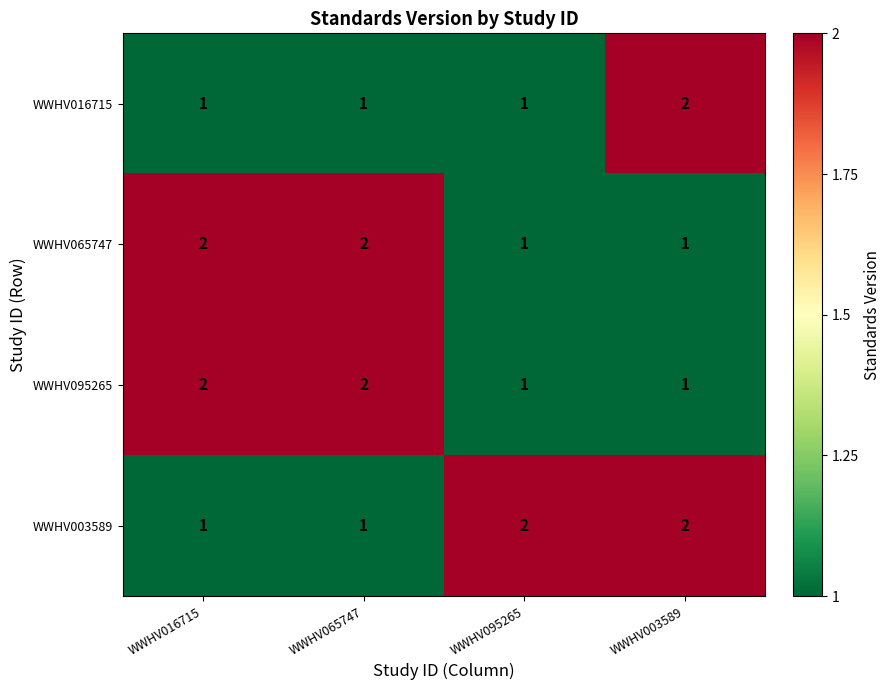

True or false: WWHV065747 has a value of 2 at WWHV065747.

True